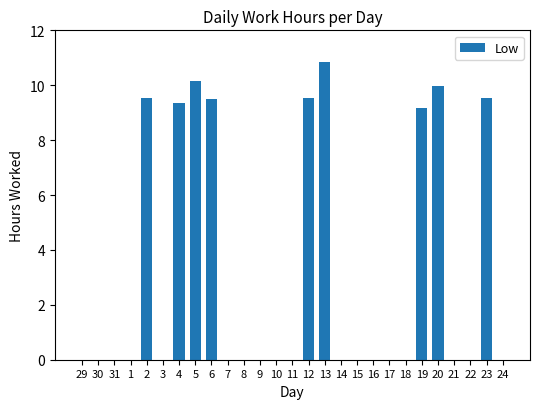

True or false: the data shows -5.0 at 30.

False